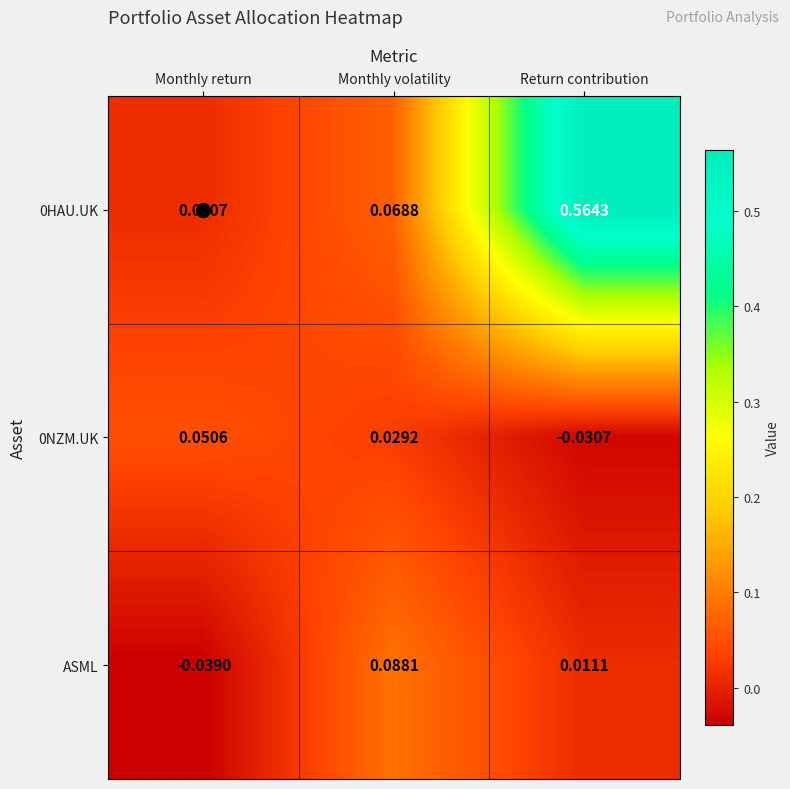

At which category does the chart reach its minimum across all series?

Monthly return